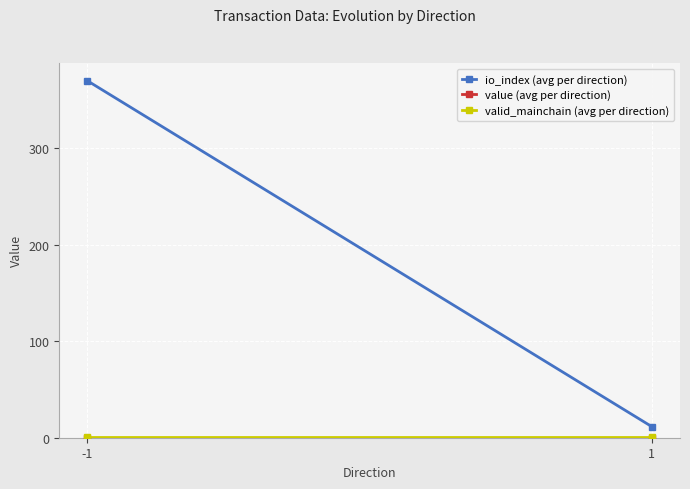

List the labels in order of io_index (avg per direction) value, largest first.

-1, 1